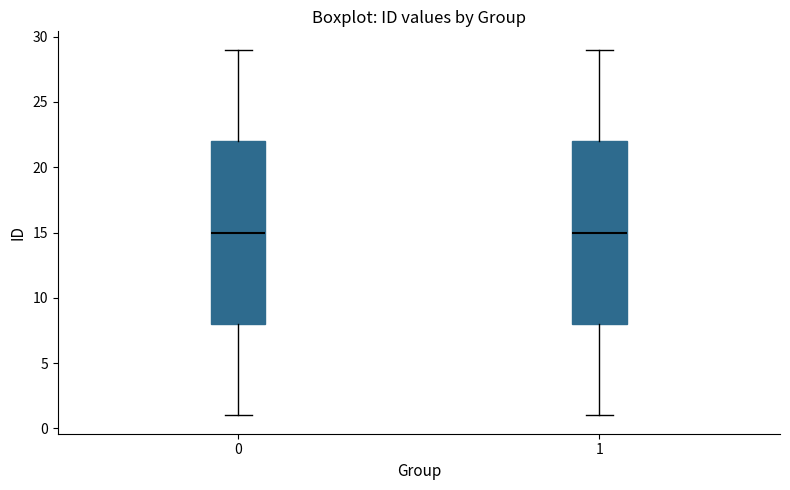

Reading left to right, read every box against the y-axis: the position of its median line, the range the box covers, and the ends of its whiskers. The values are not printed on the chart, so give them approximately, as read against the axis.

0: median 15, box 8 to 22, whiskers 1 to 29
1: median 15, box 8 to 22, whiskers 1 to 29